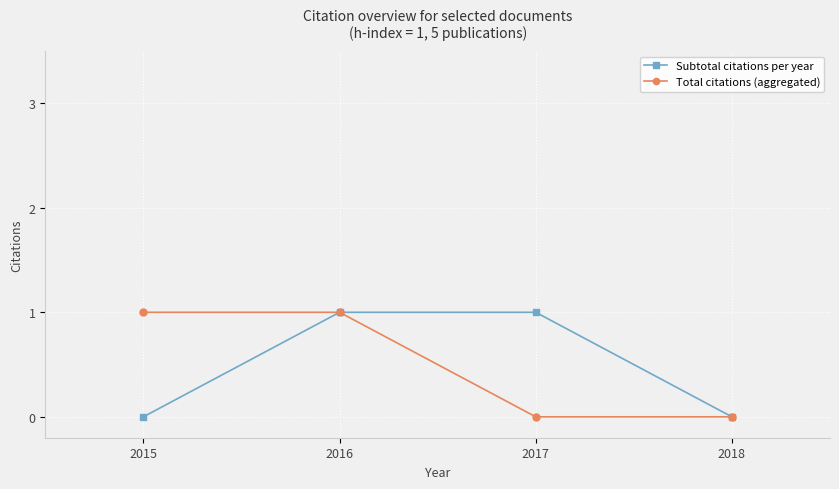

Rank the series at 2017 from lowest to highest value.

Total citations (aggregated), Subtotal citations per year